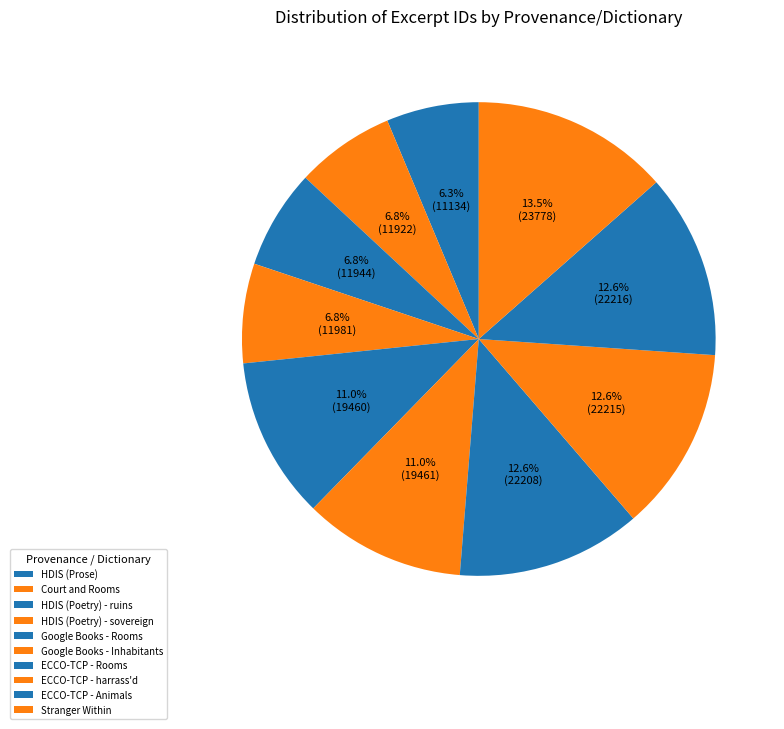

Is it true that Stranger Within is 7% of the pie?

False